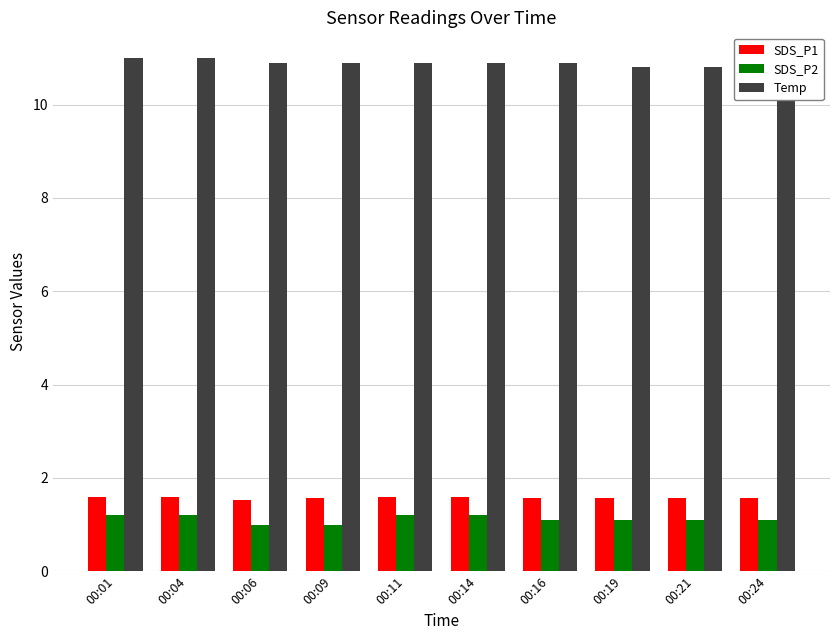

Where is SDS_P1 nearest to the value 1?

00:06